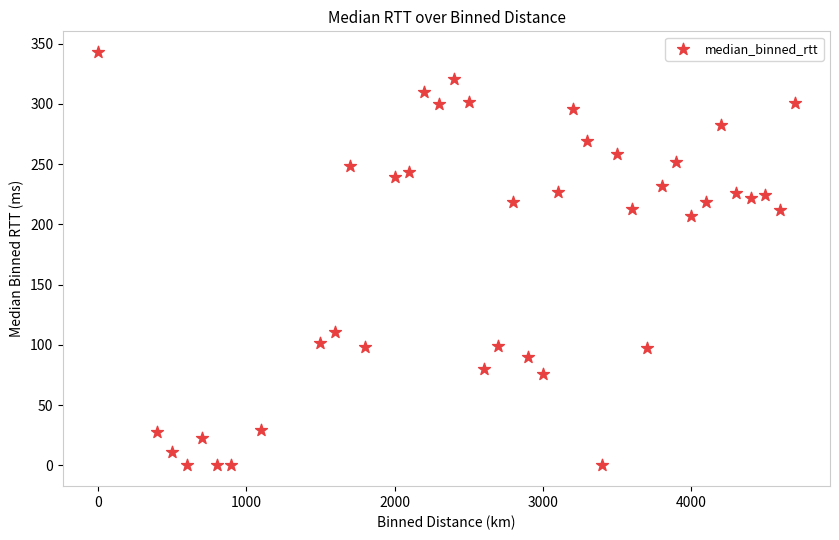

What Y value in the scatter plot is closest to 171?

207.4